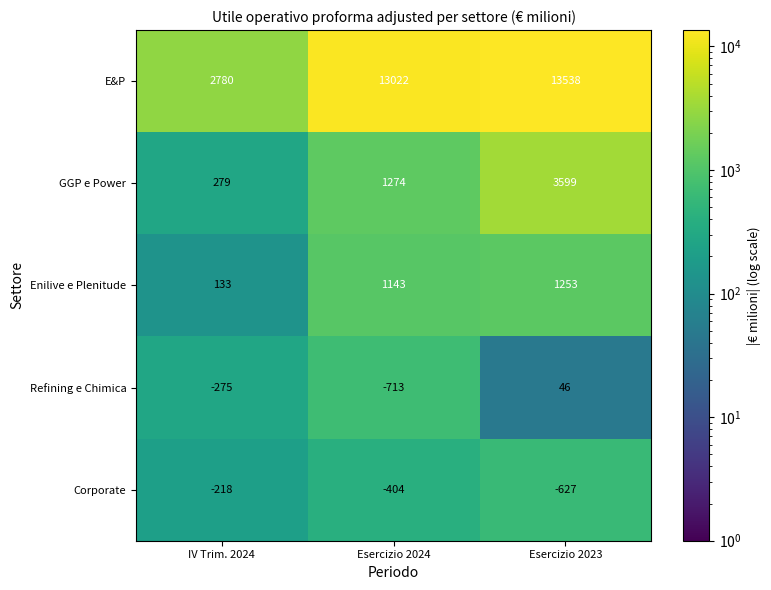

How many distinct data groups are displayed?

5